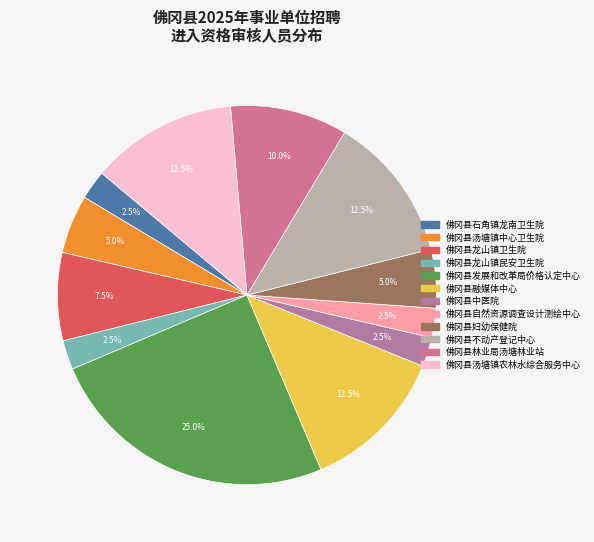

Count the number of slices in the pie.

12